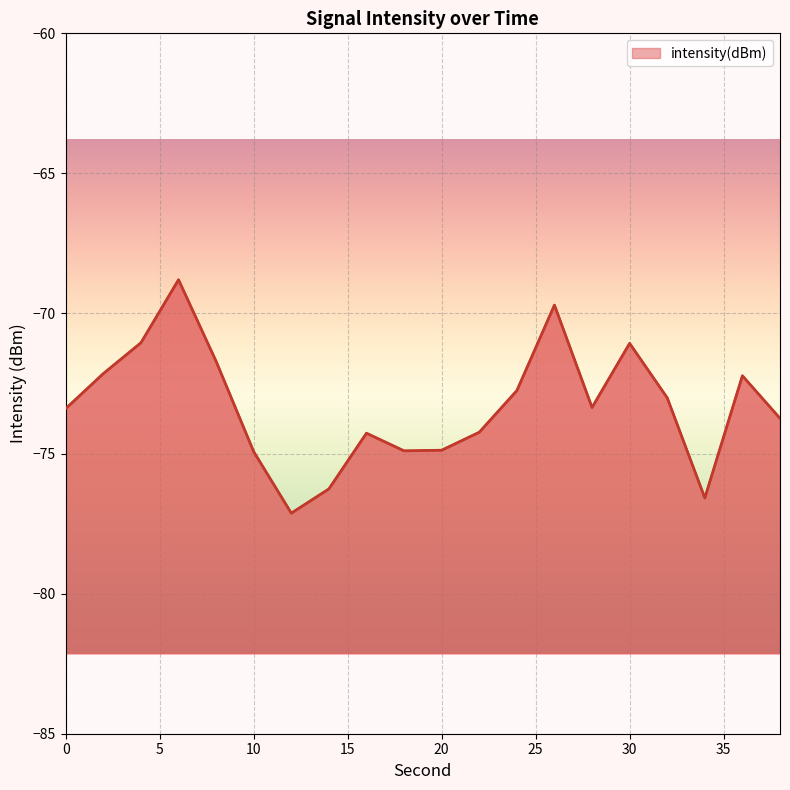

What is the approximate value at 12?

-77.1